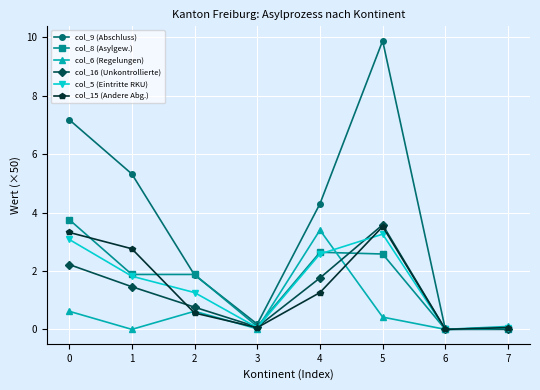

At which label is col_16 (Unkontrollierte) closest to 1?

2